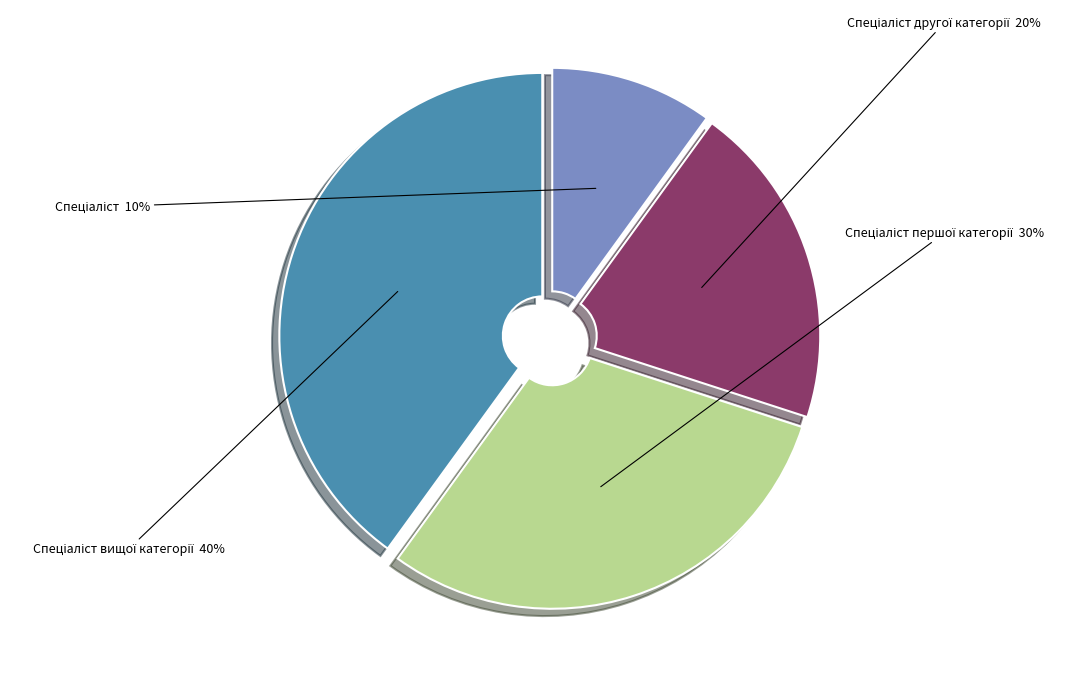

Does any single category account for the majority?

No